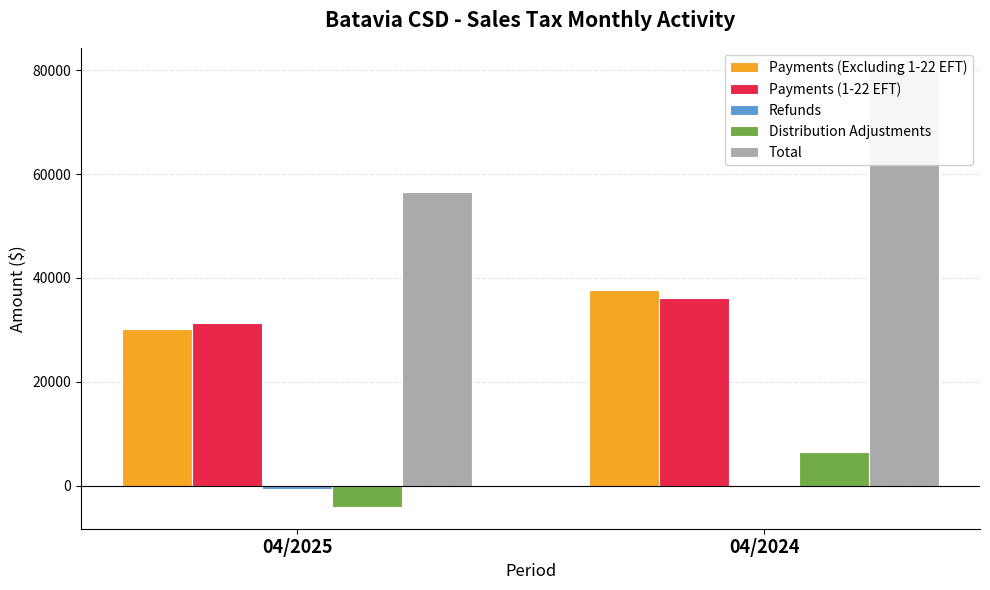

Is the value of Refunds at 04/2024 greater than the value of Payments (1-22 EFT) at 04/2024?

No